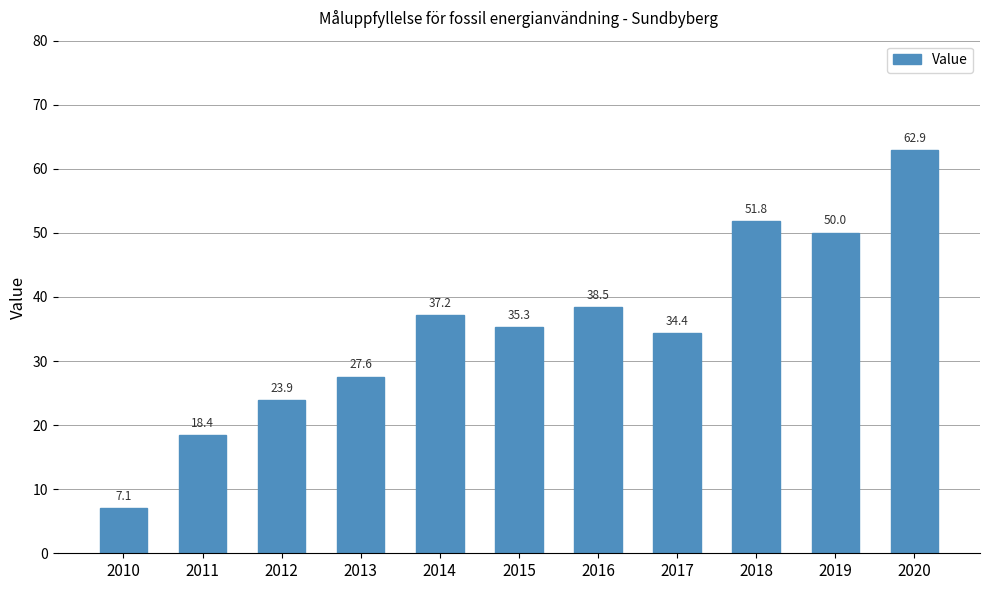

Approximately how many times larger is the value at 2010 compared to 2014?

0.2